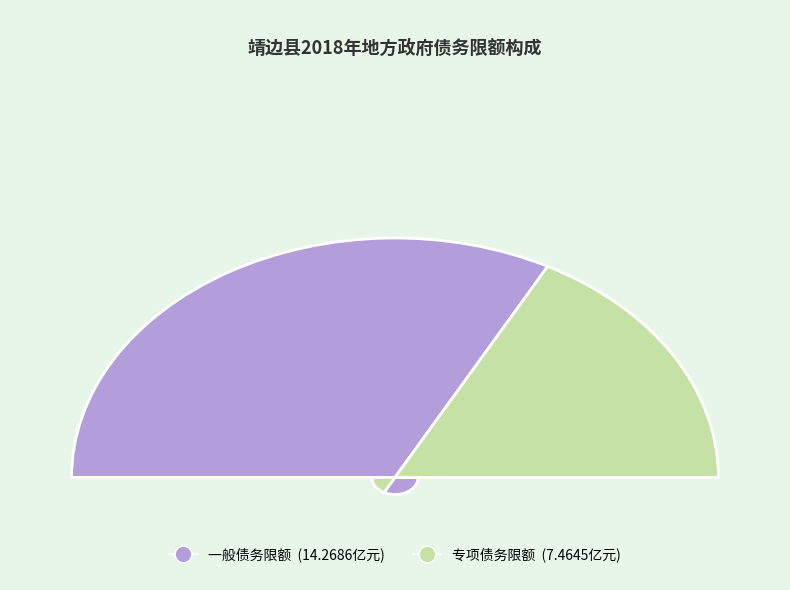

What portion of the pie excludes 专项债务限额?

65.7%